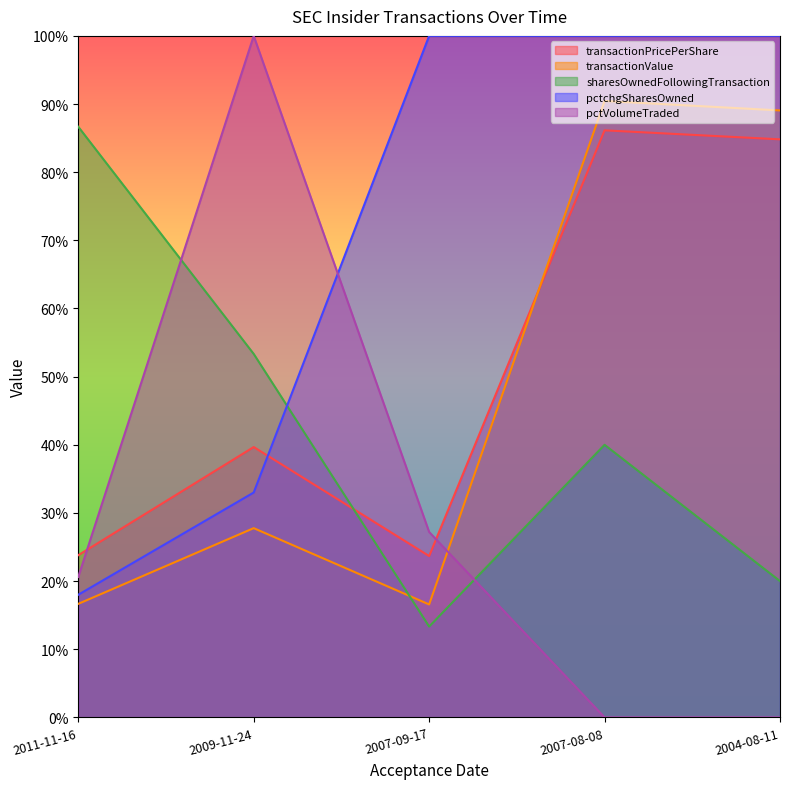

What are all the series names shown in the legend?

transactionPricePerShare, transactionValue, sharesOwnedFollowingTransaction, pctchgSharesOwned, pctVolumeTraded